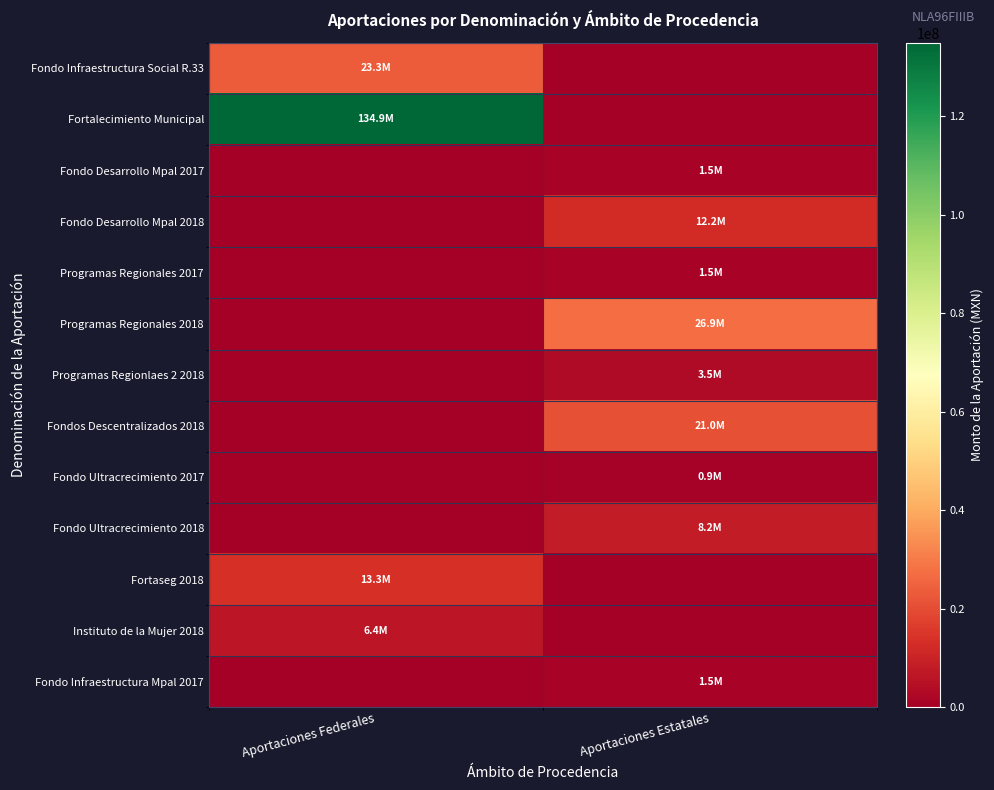

What is the greatest value displayed?

134894562.2